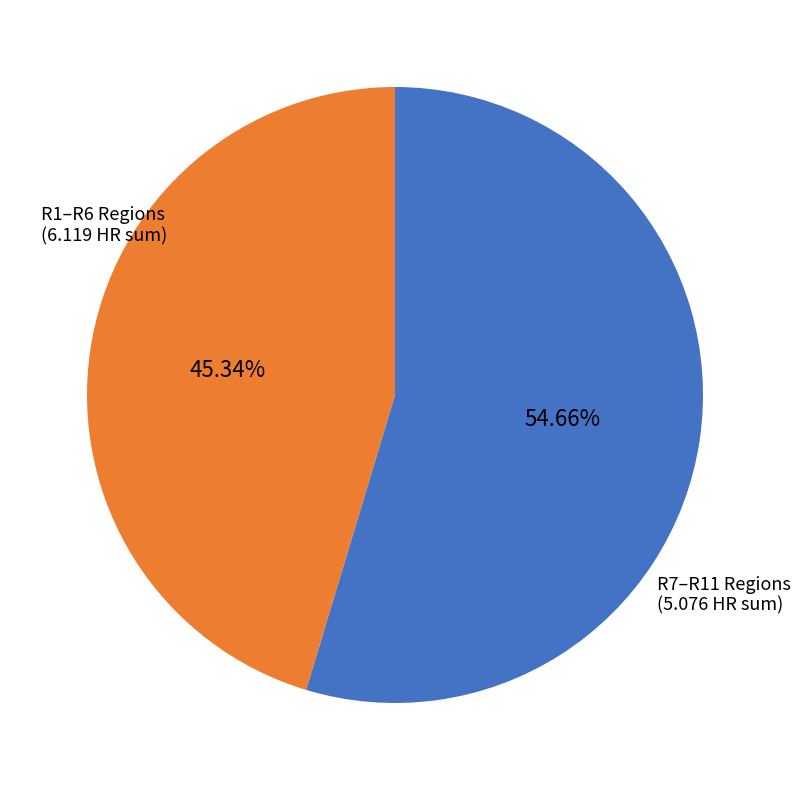

Is there any slice that represents more than half of the pie?

Yes